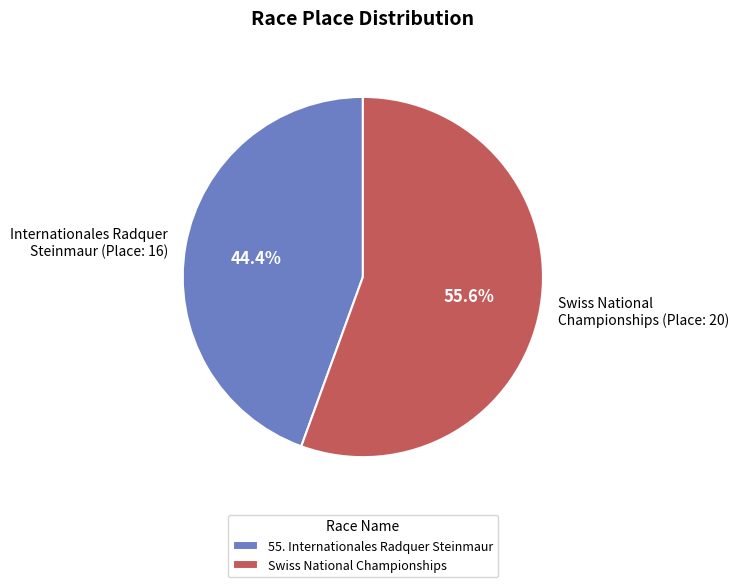

The 55. Internationales Radquer Steinmaur slice represents 58% of the pie. True or false?

False